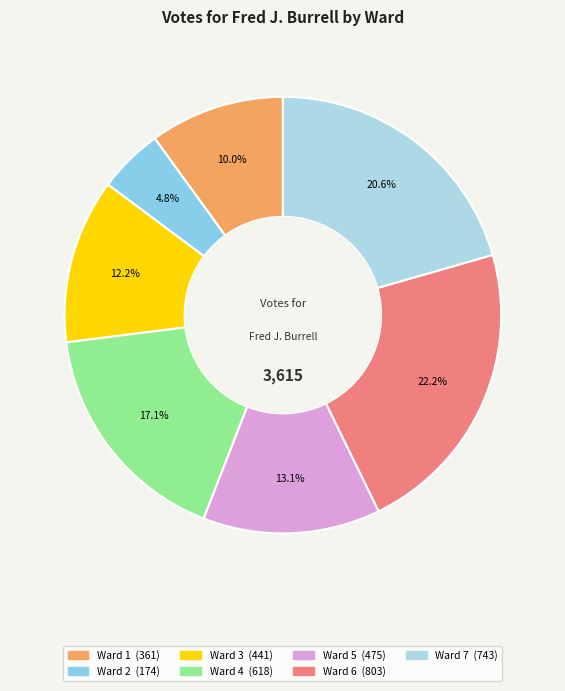

Is the sum of Ward 5 and Ward 3 greater than half?

No